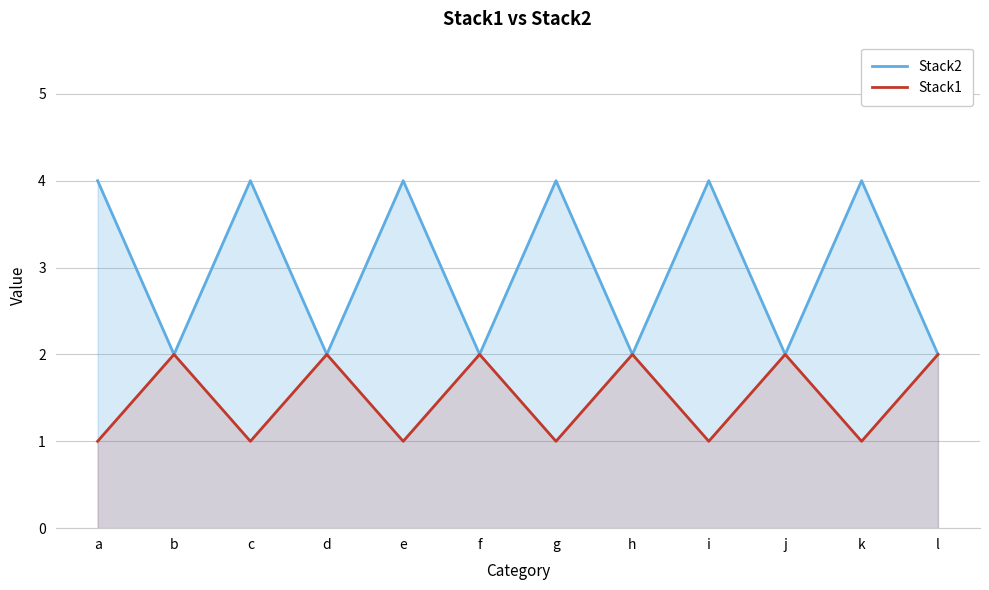

How many lines are shown in the chart?

2